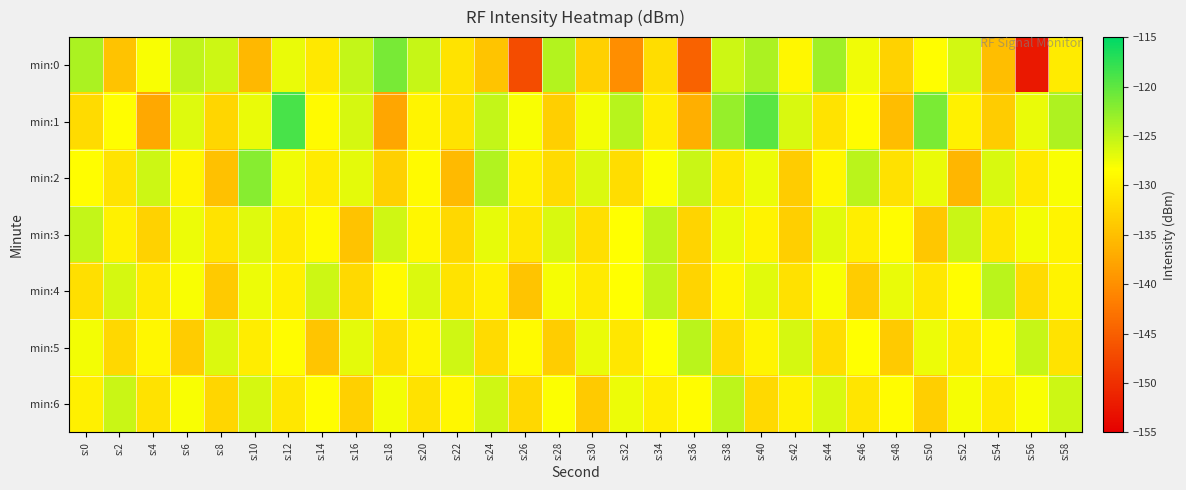

Which series has the largest total across all categories?

min:1